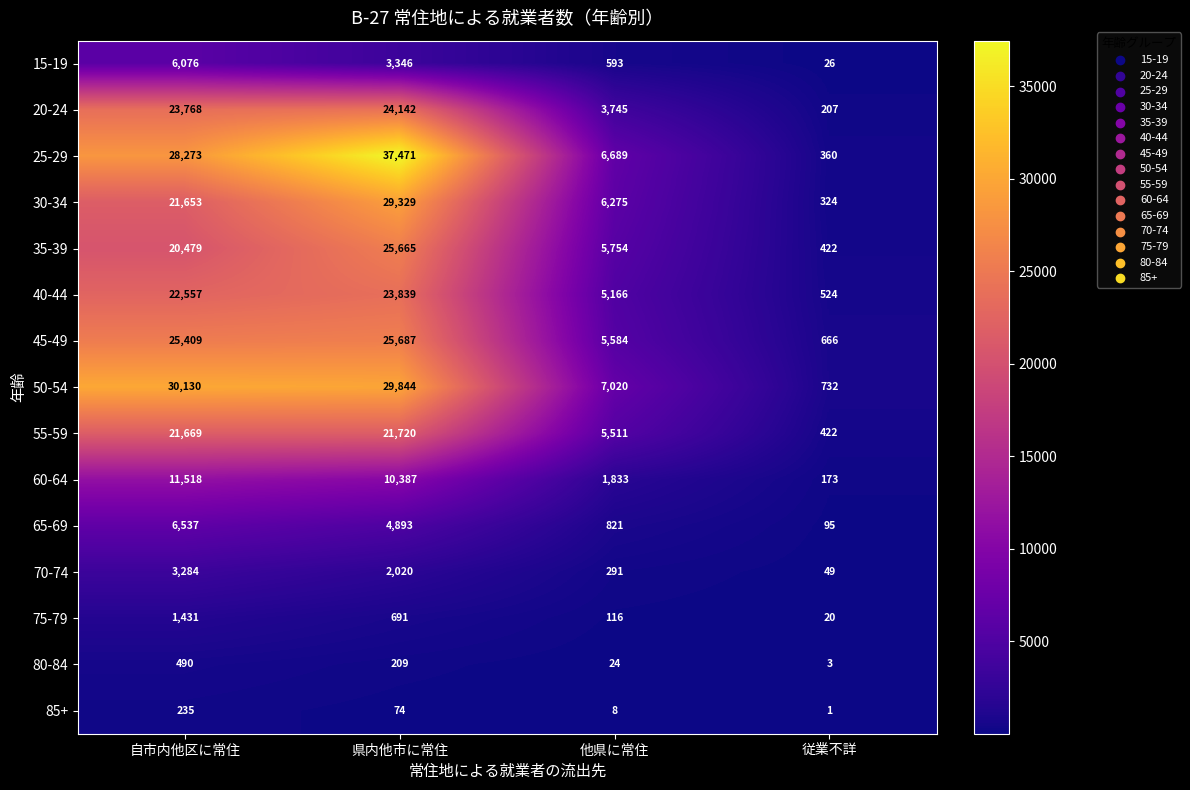

Between 自市内他区に常住 and 他県に常住, which series saw the biggest shift?

50-54